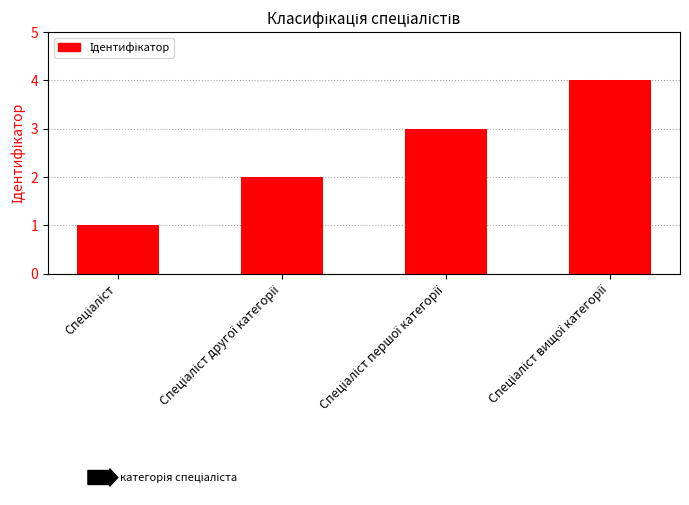

What is the maximum value shown in the chart?

4